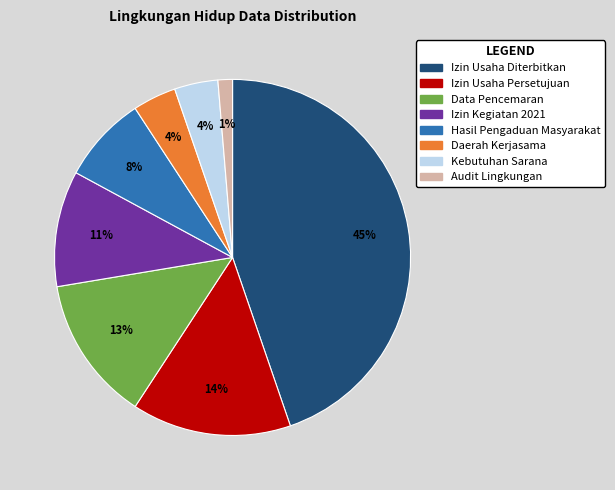

Is Izin Usaha Diterbitkan the majority of the pie?

No